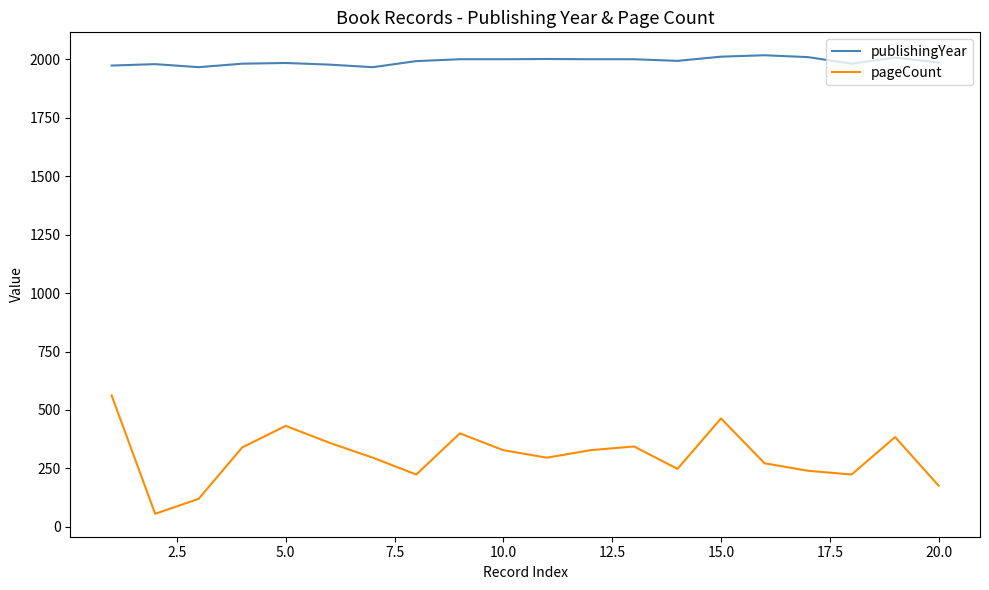

What are all the series names shown in the legend?

publishingYear, pageCount